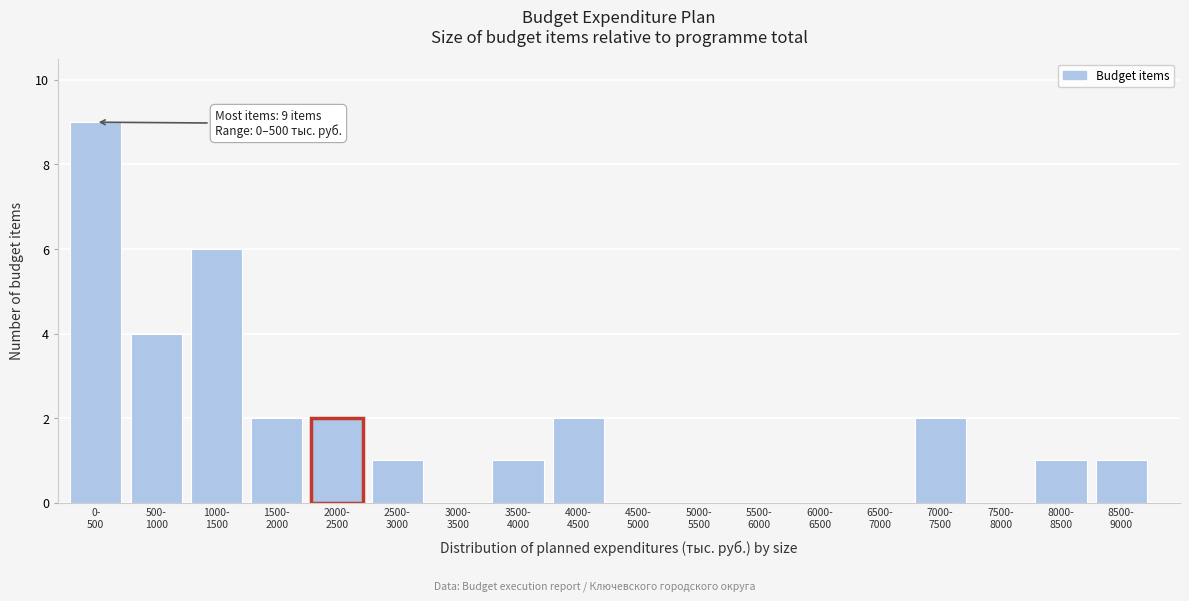

What is the sum of all values?

31